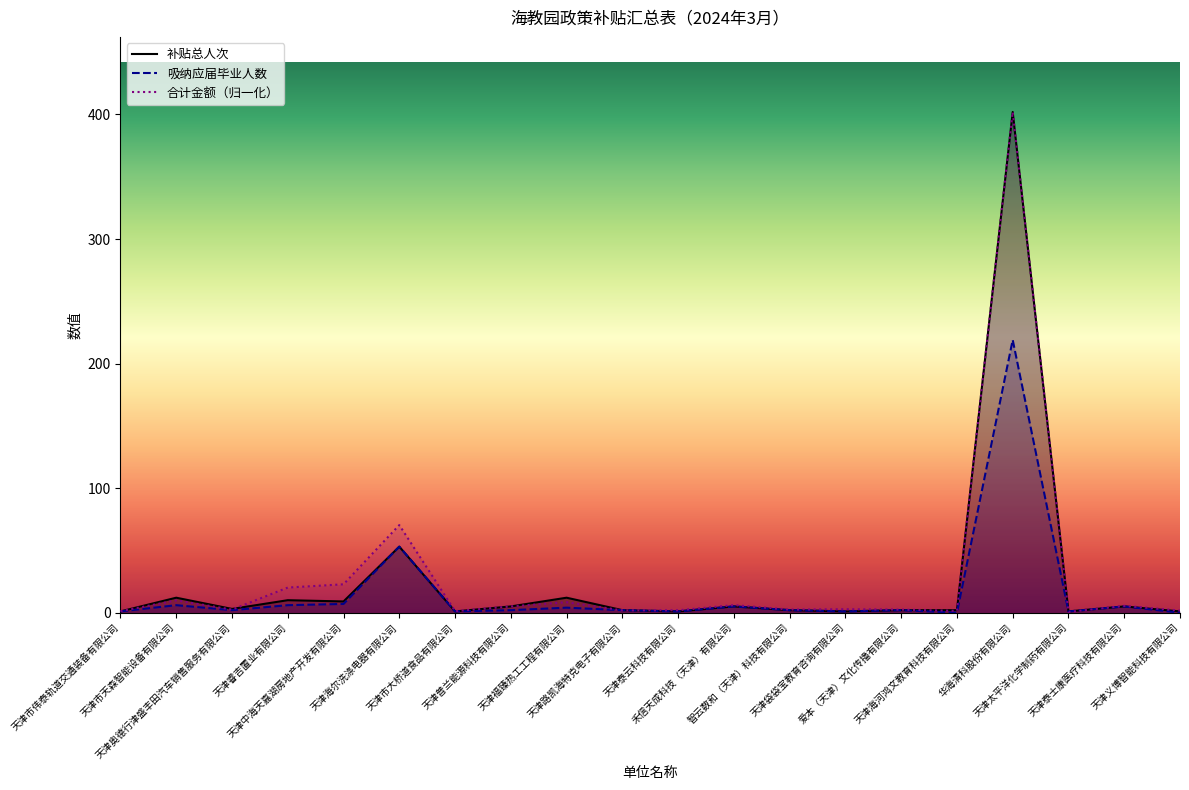

At how many categories does at least one series exceed 396?

1